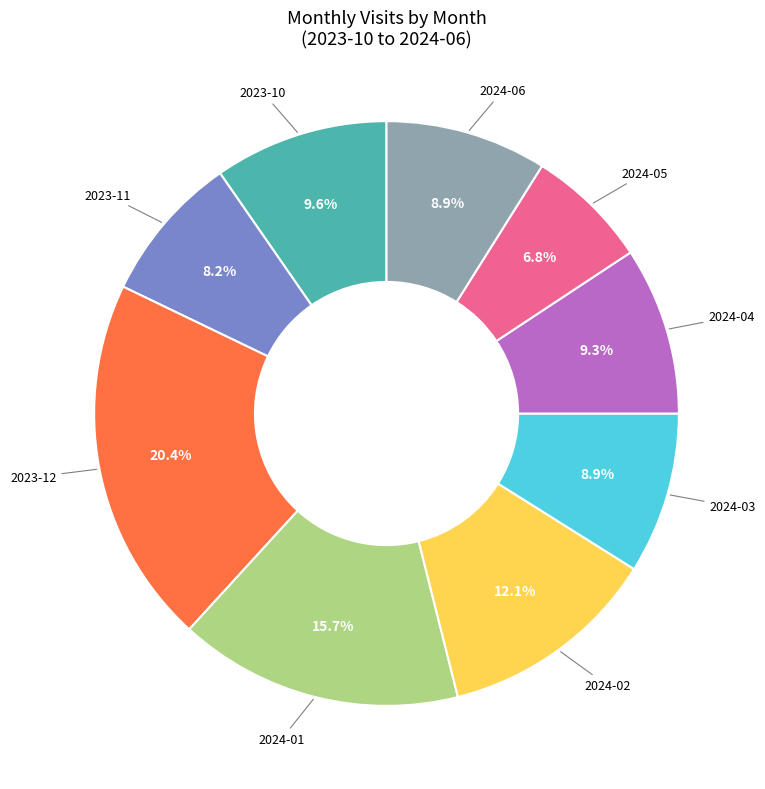

Is there any slice that represents more than half of the pie?

No